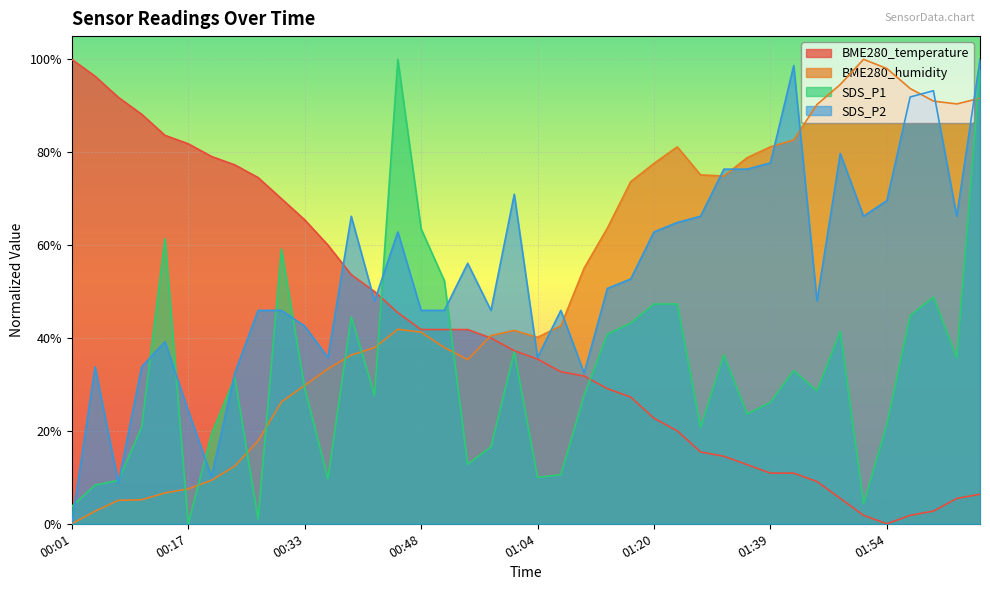

Is it true that SDS_P2 equals 1.6 at 02:00?

False